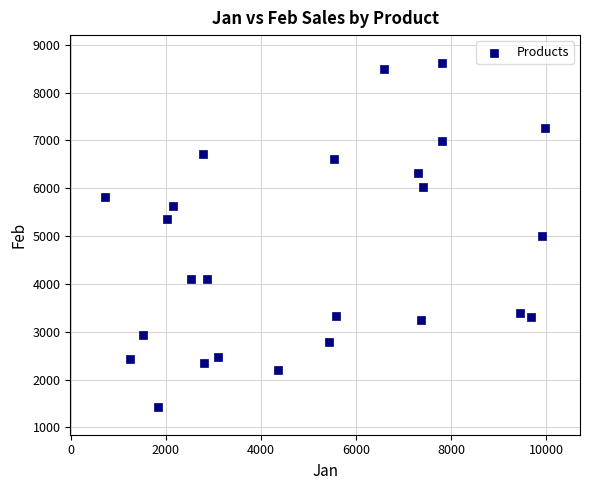

What is the range of X values (max minus min)?

9243